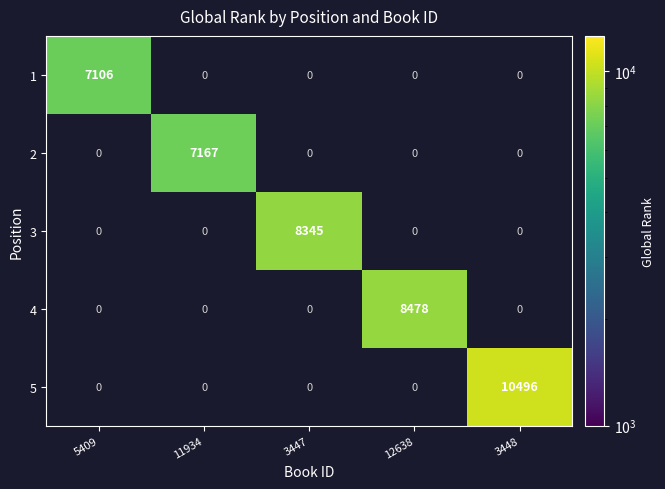

Which category has the highest value across all series?

3448